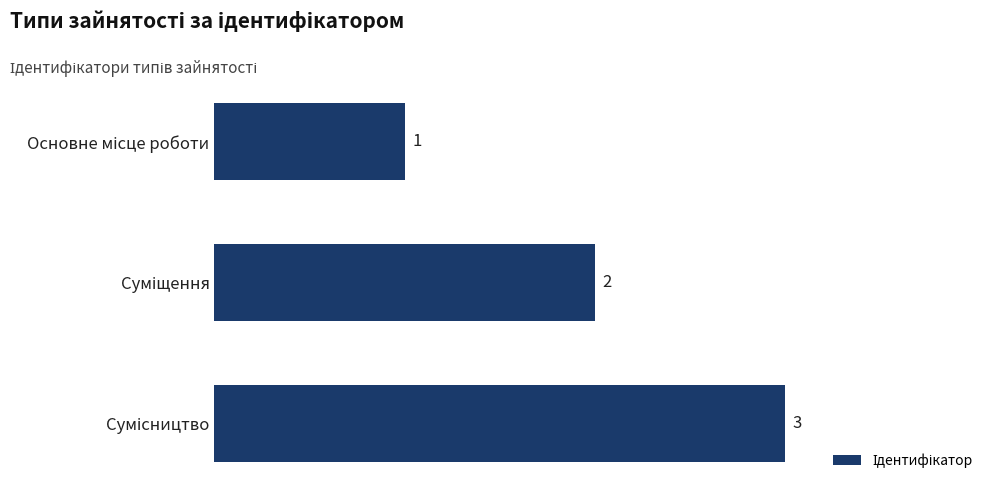

What is the greatest value displayed?

3